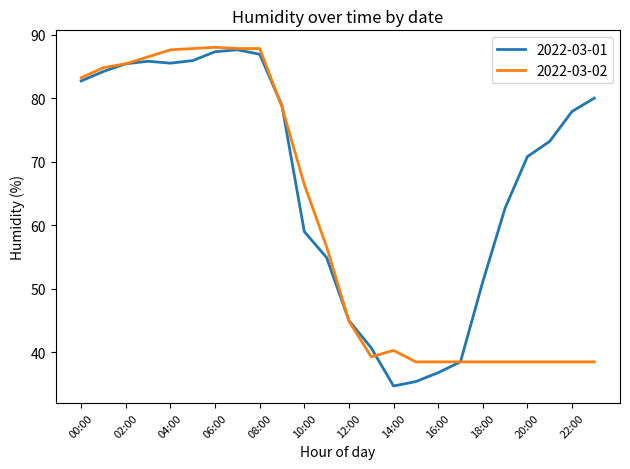

Which series has the largest range (max minus min)?

2022-03-01